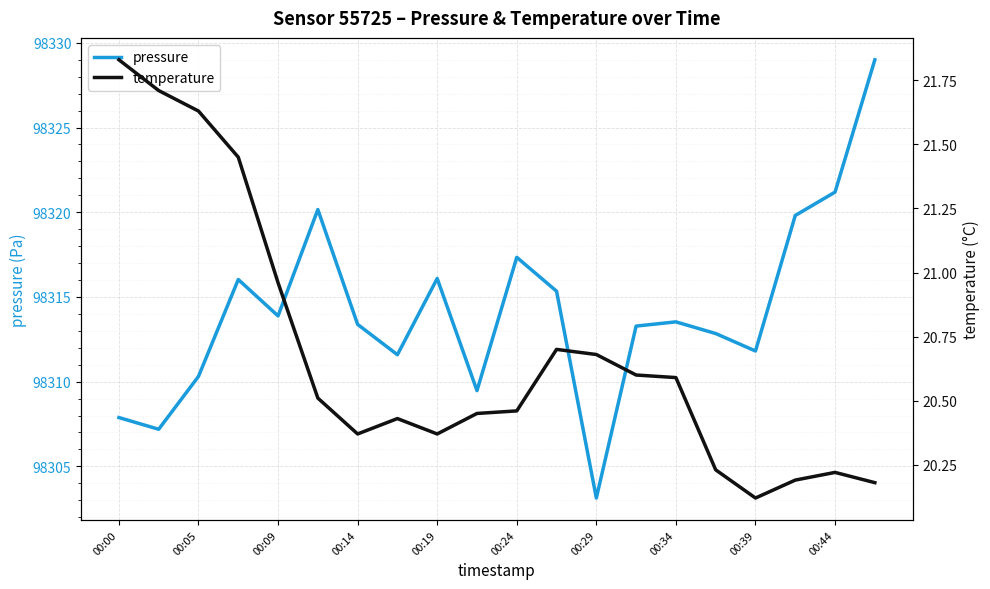

True or false: temperature has more than 2 points higher than both neighbors.

True